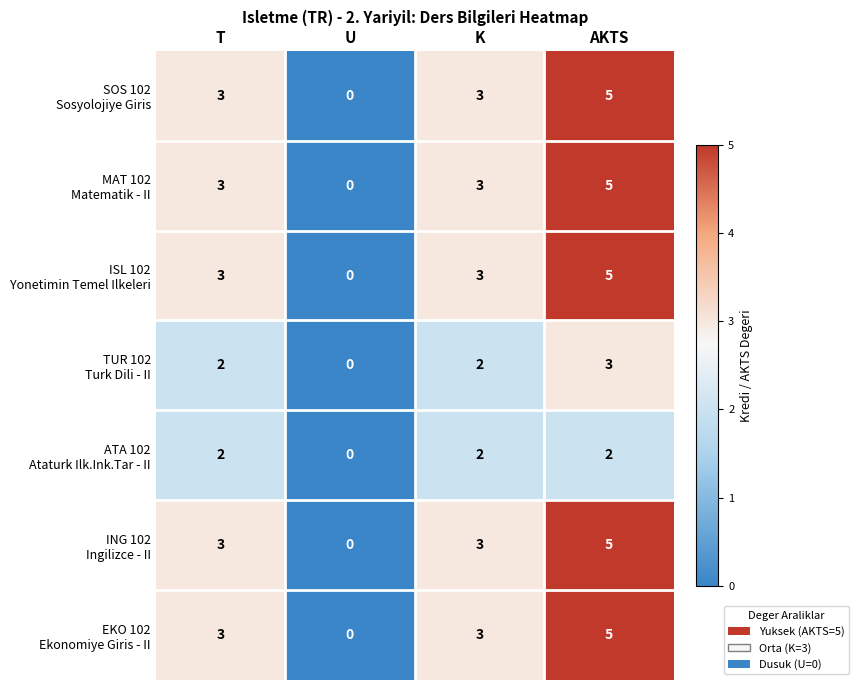

At how many categories does at least one series exceed 2?

3